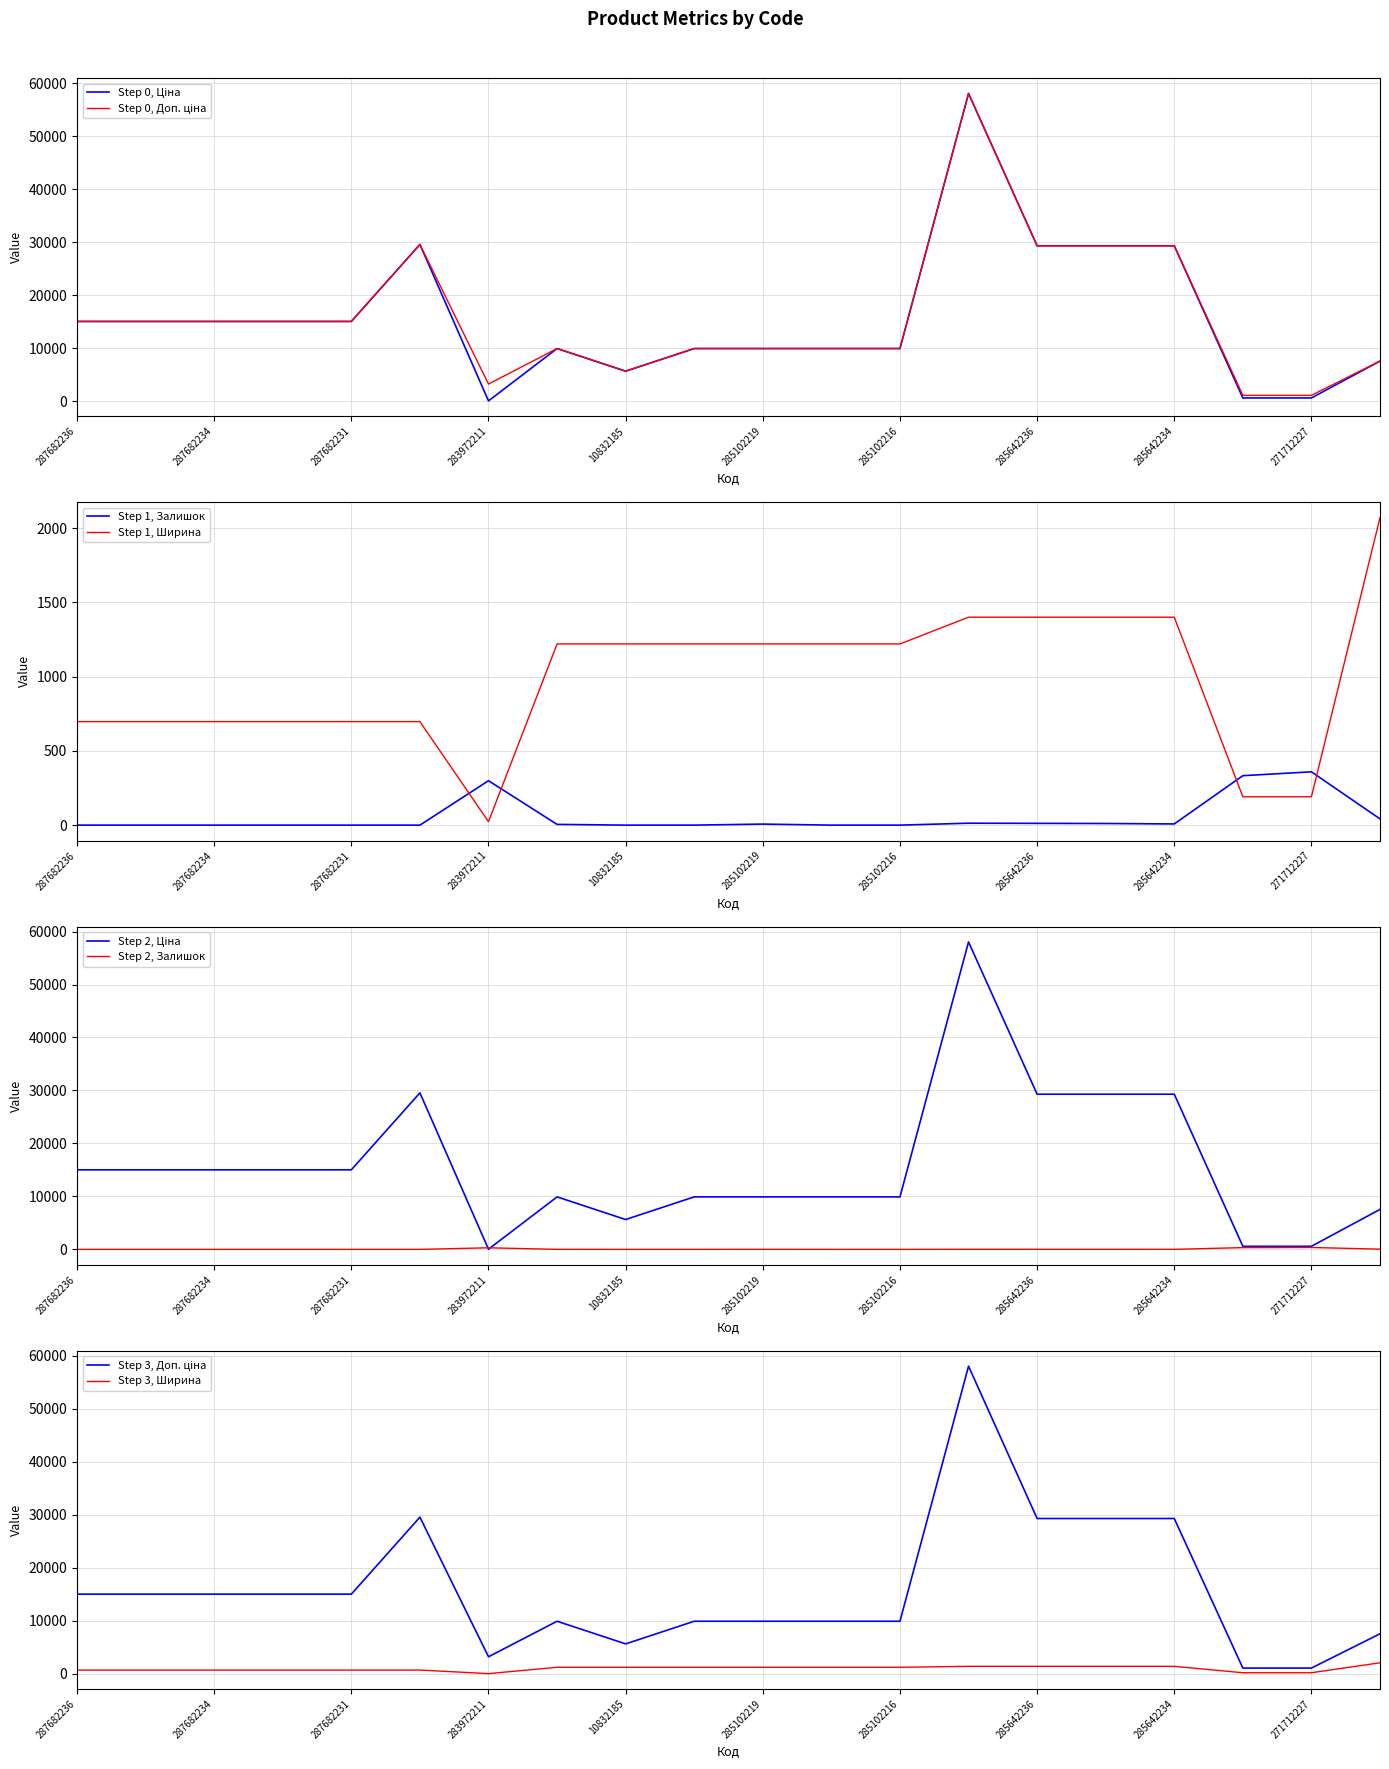

What is the greatest value displayed?

58037.0